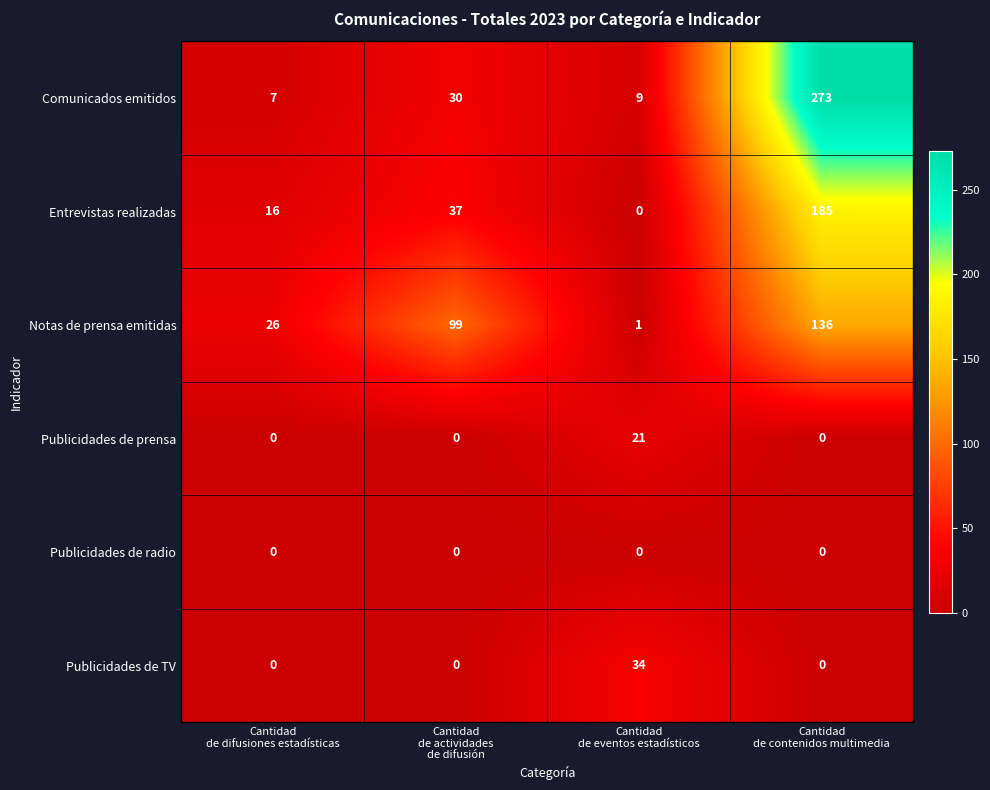

What is the difference between the maximum and minimum values in the Entrevistas realizadas series?

185